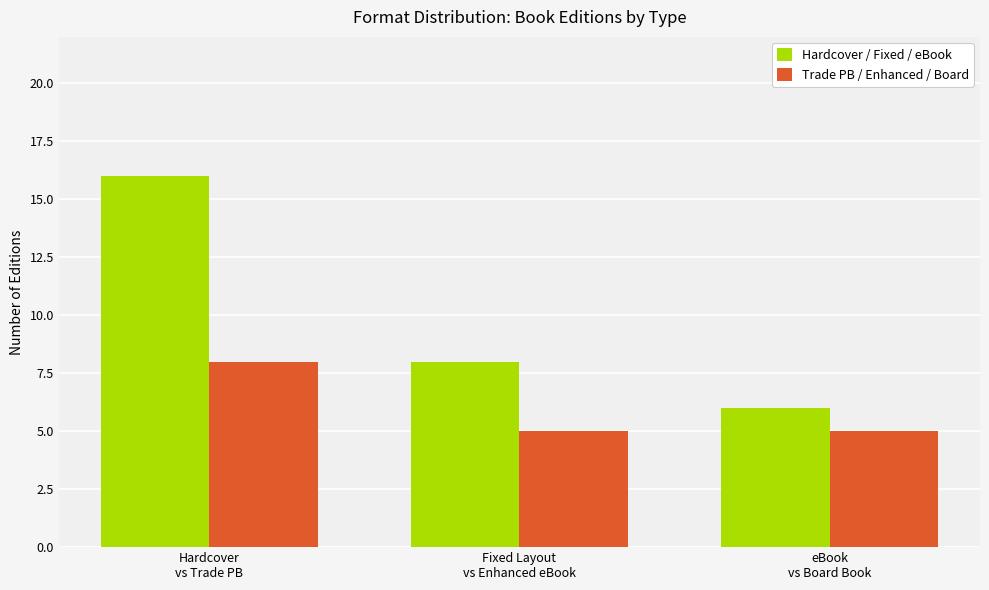

What are all the series names shown in the legend?

Hardcover / Fixed / eBook, Trade PB / Enhanced / Board